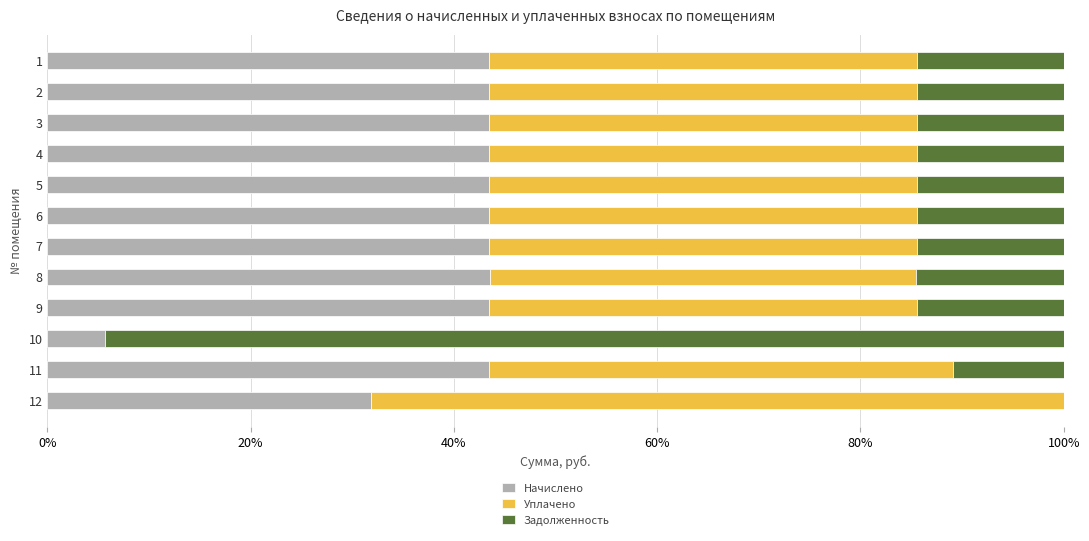

What is the maximum value for Начислено?

43.6